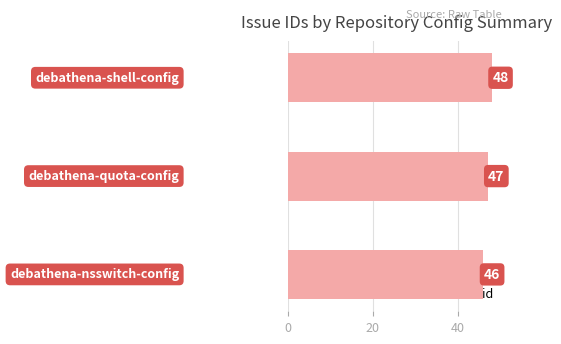

What is the sum of all values?

141